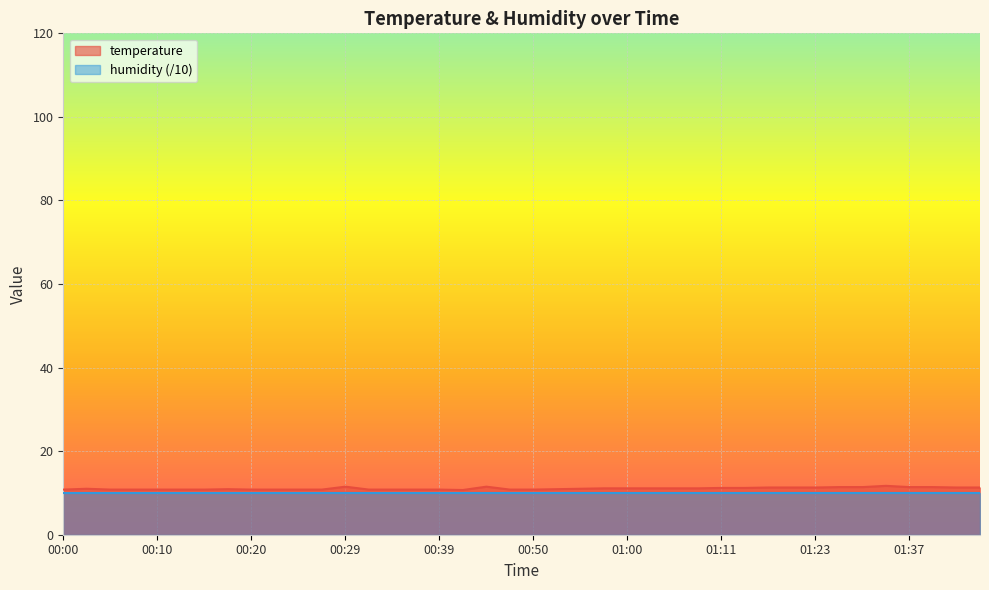

How many values exceed 11?

19